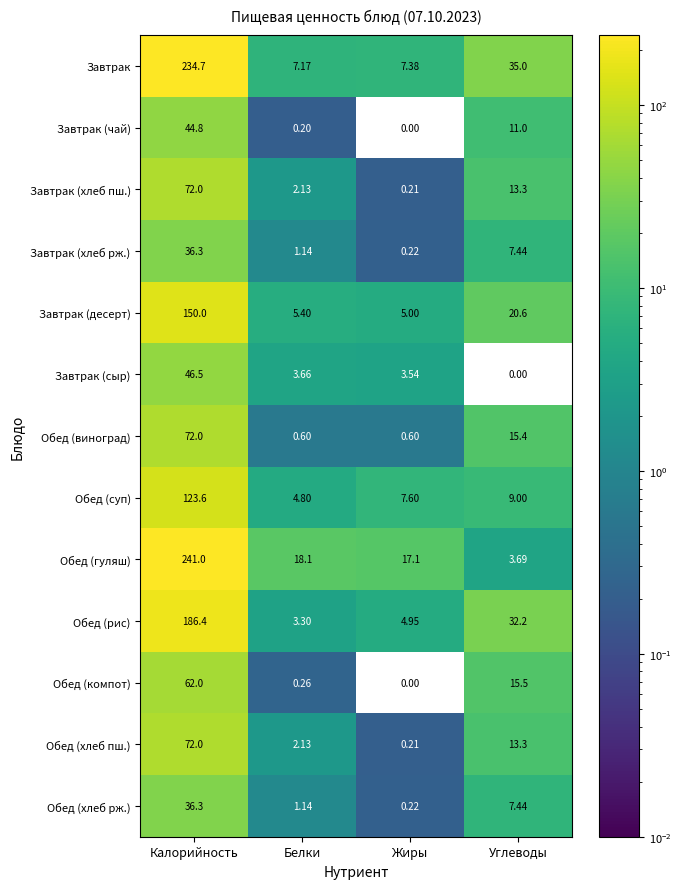

At which label is Обед (компот) closest to 31?

Углеводы